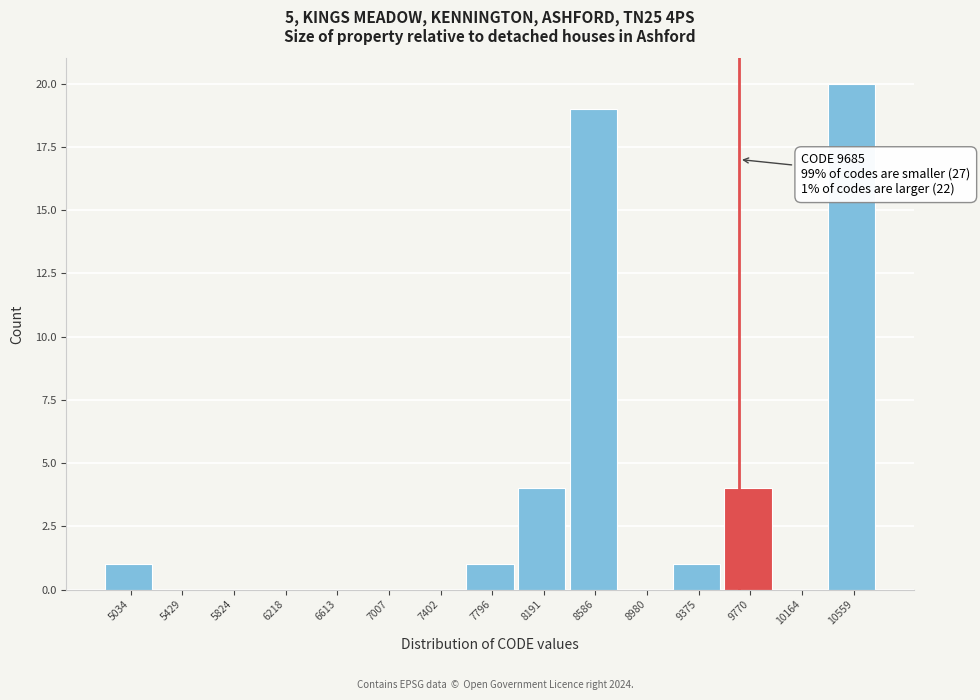

Which range on the x-axis has the tallest bar?

10350 to 10750